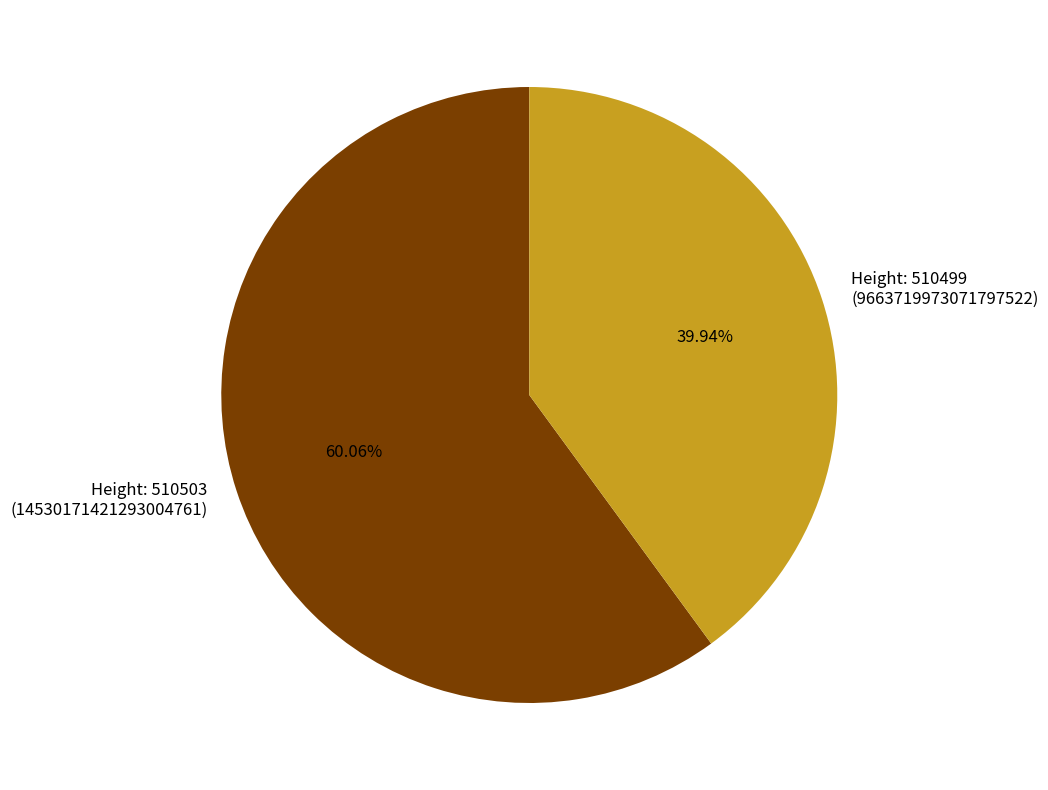

What is the smallest slice in the pie chart?

Height: 510499 (9663719973071797522)